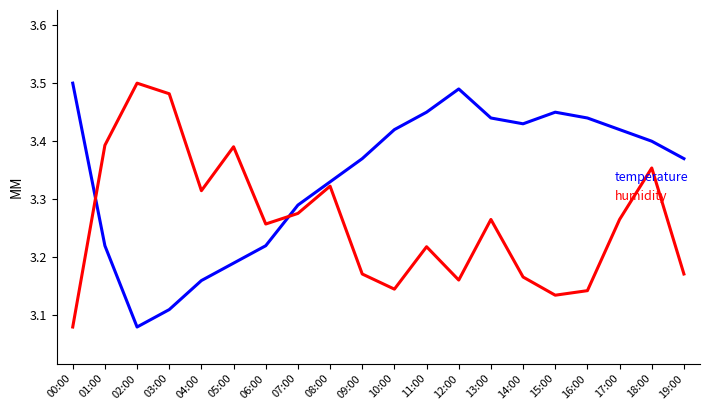

At how many categories does at least one series exceed 3?

20